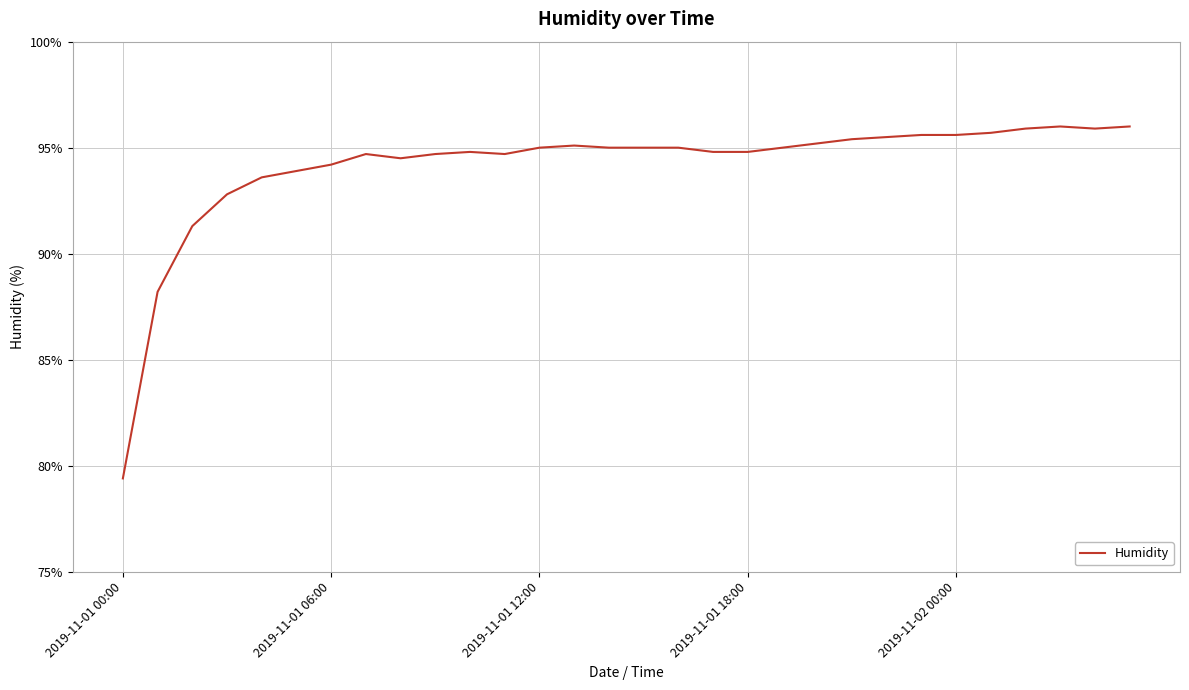

What is the smallest value displayed?

79.4